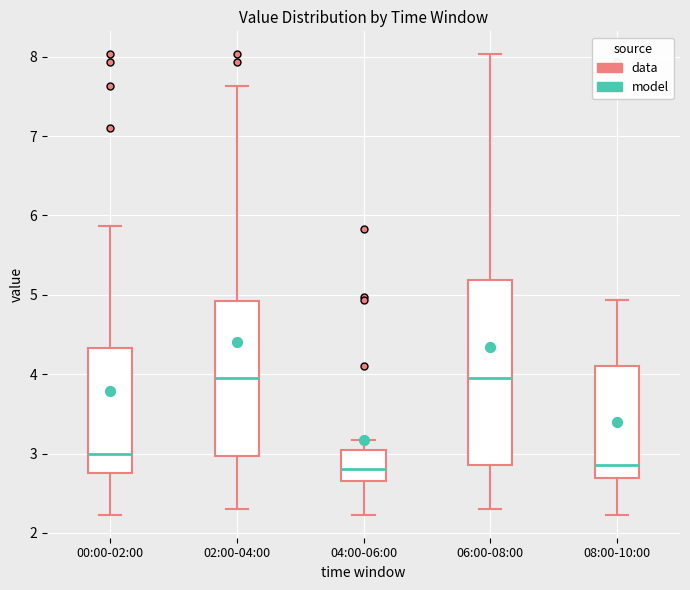

Comparing the boxes themselves (not the whiskers), which one is the tallest?

06:00-08:00